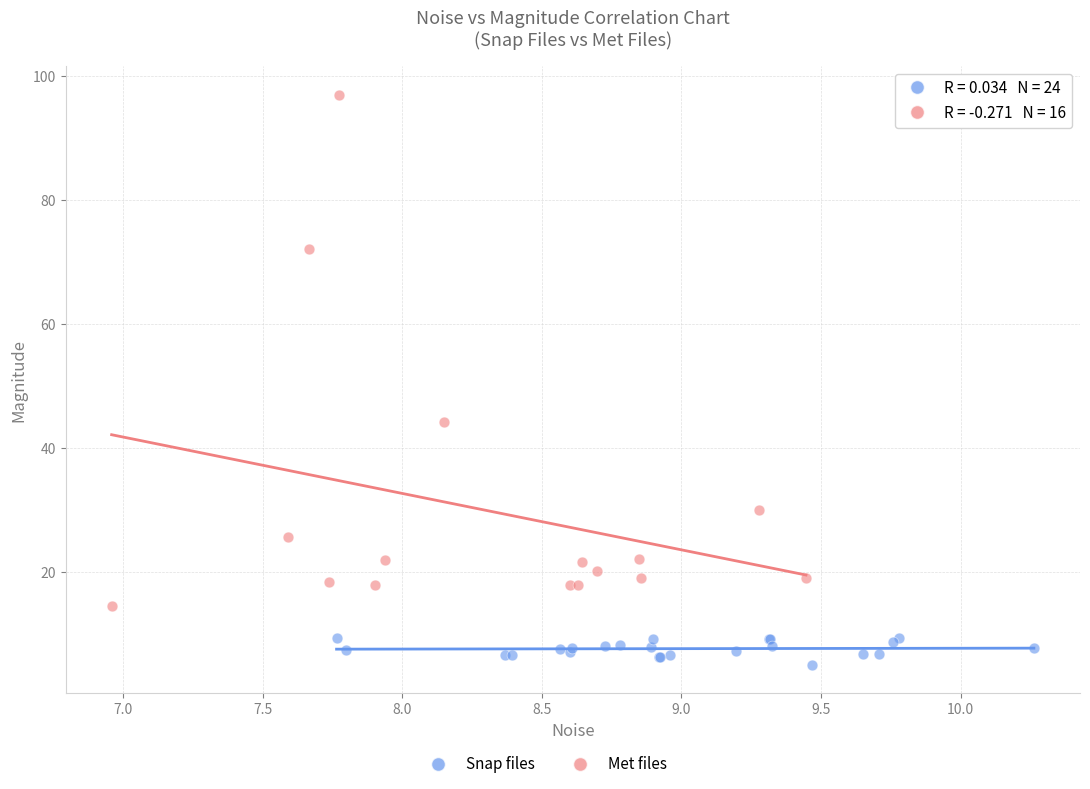

Which series reaches the maximum Y coordinate?

Met files